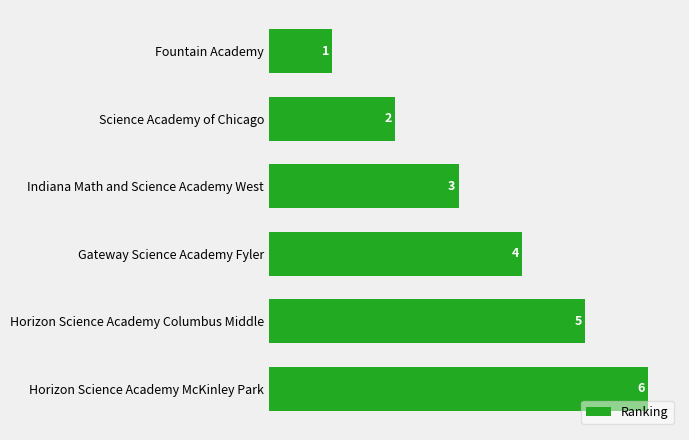

List the labels in order of value, smallest first.

Fountain Academy, Science Academy of Chicago, Indiana Math and Science Academy West, Gateway Science Academy Fyler, Horizon Science Academy Columbus Middle, Horizon Science Academy McKinley Park